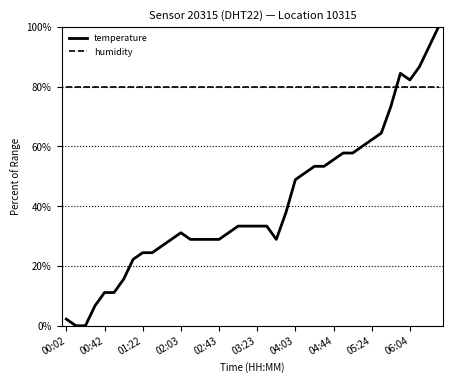

Which series has the largest total across all categories?

humidity